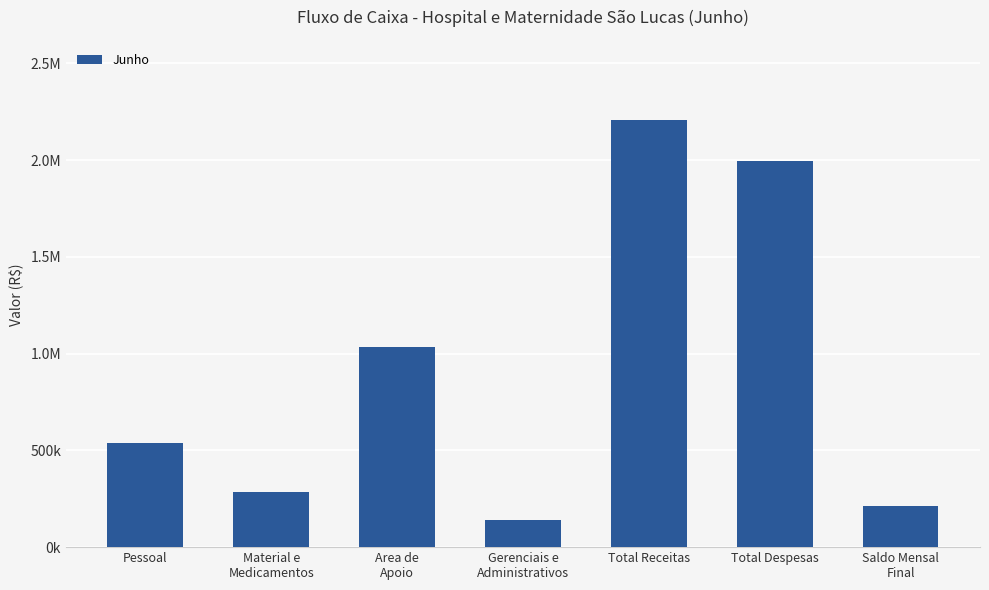

Are the bars horizontal?

No